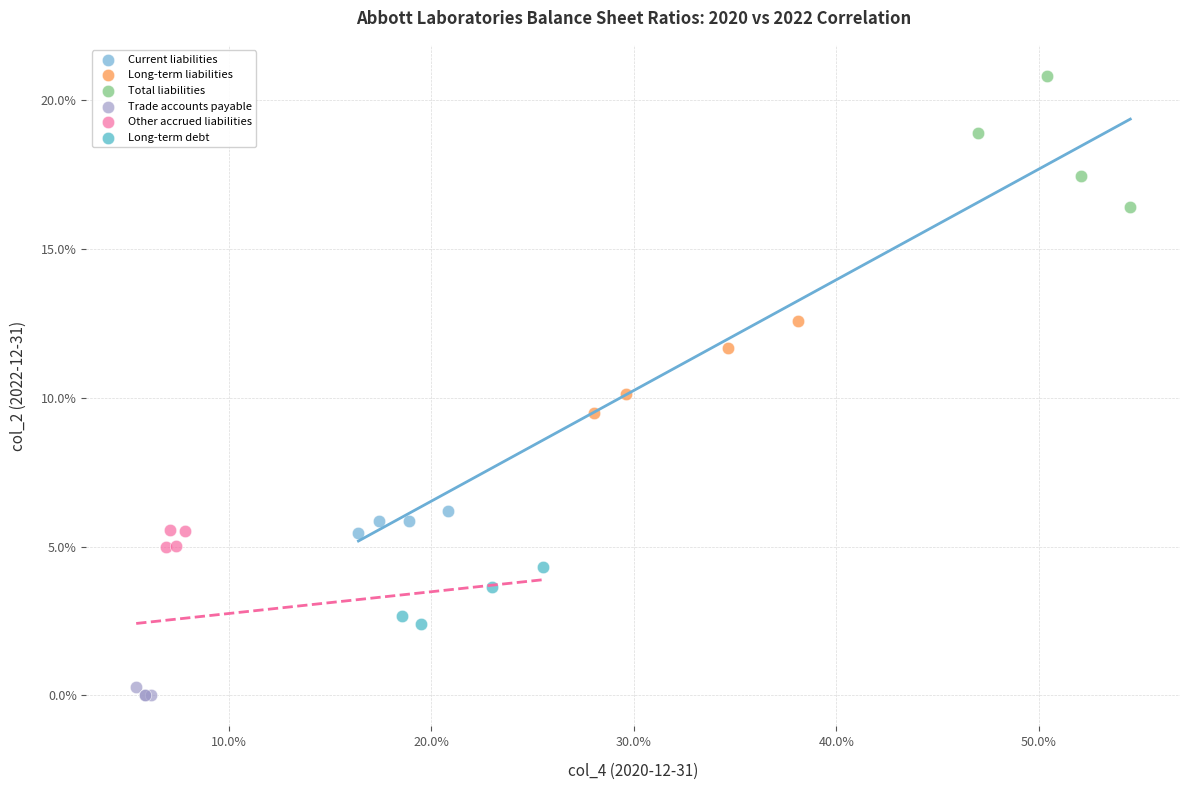

Which series has the largest Y range (max minus min)?

Total liabilities